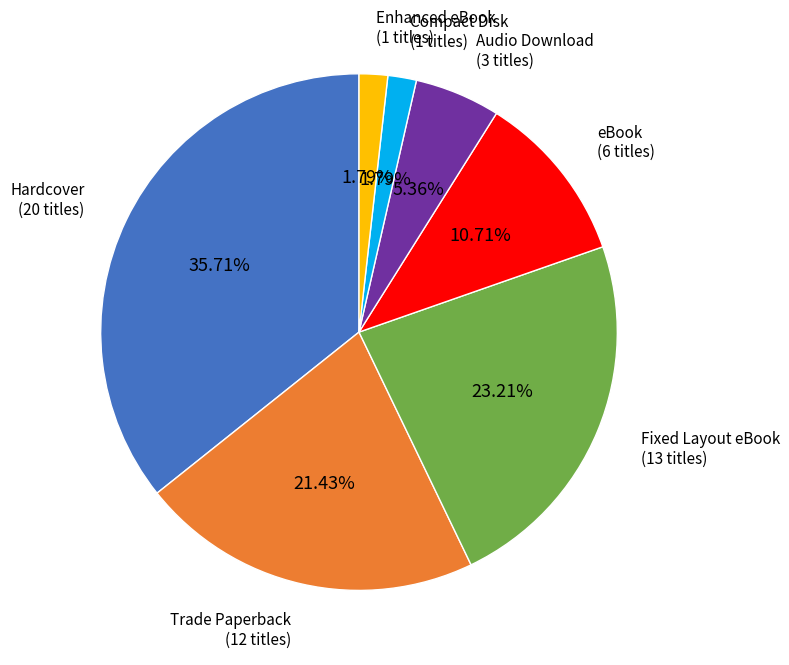

Is there a majority slice in this chart?

No